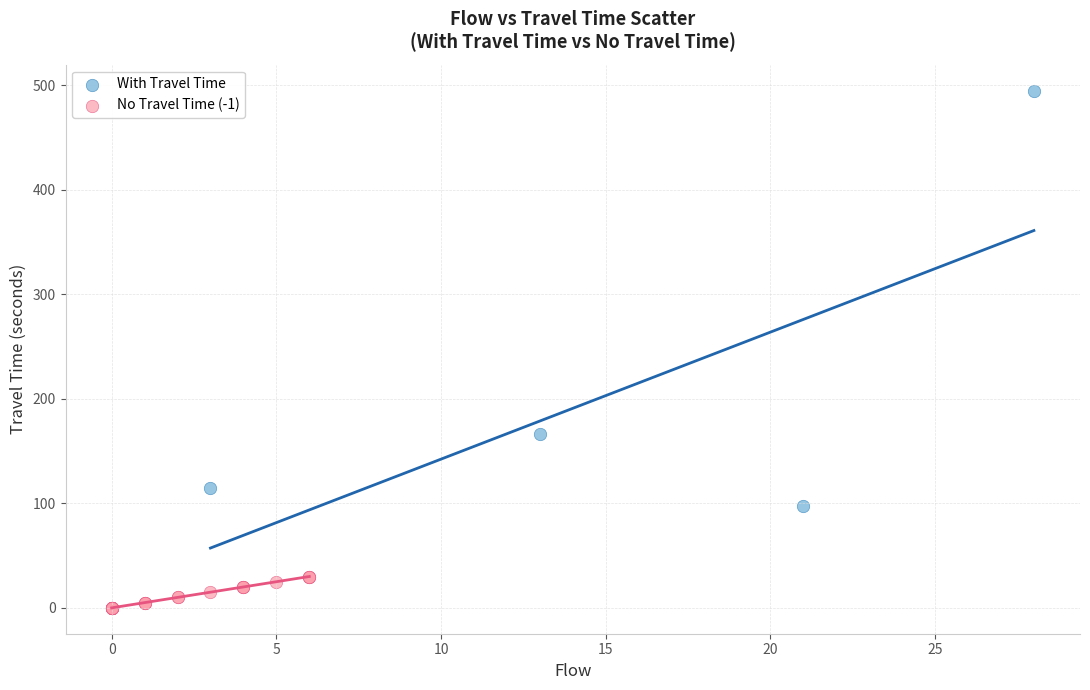

Which series contains the lowest Y value?

No Travel Time (-1)